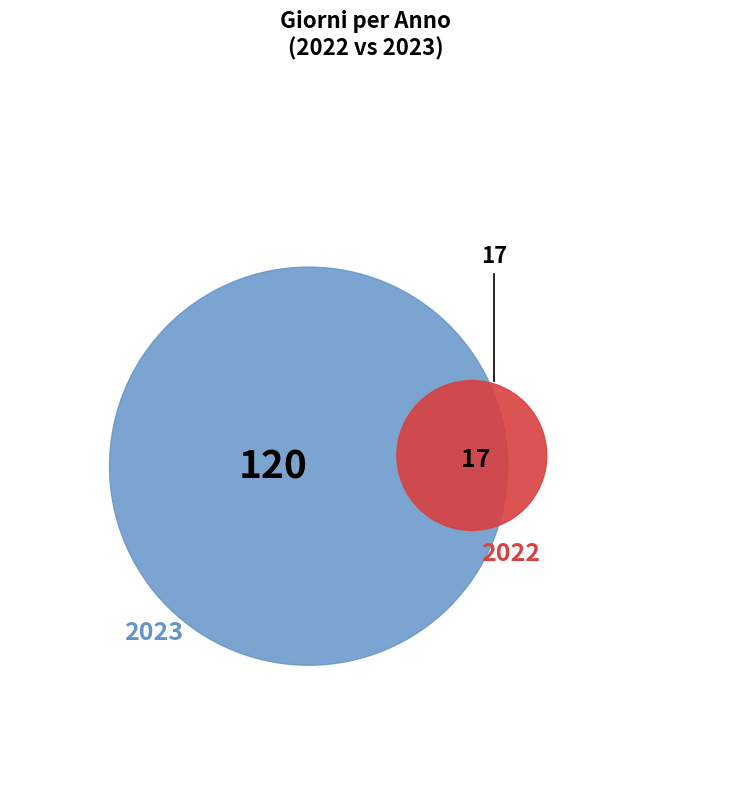

Is there a majority slice in this chart?

Yes